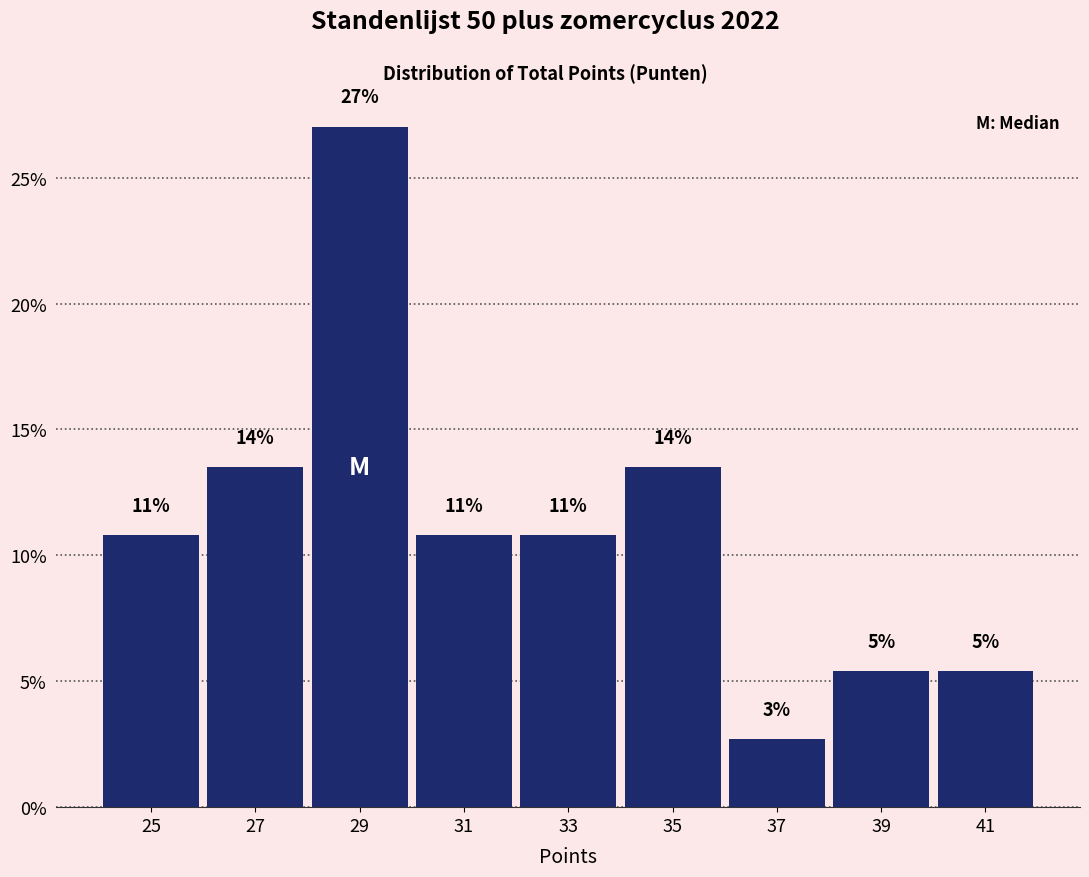

Are the bars horizontal?

No